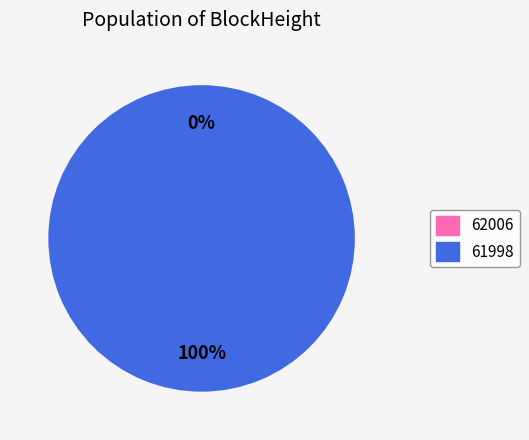

What is the total percentage of 61998 and 62006?

100.0%